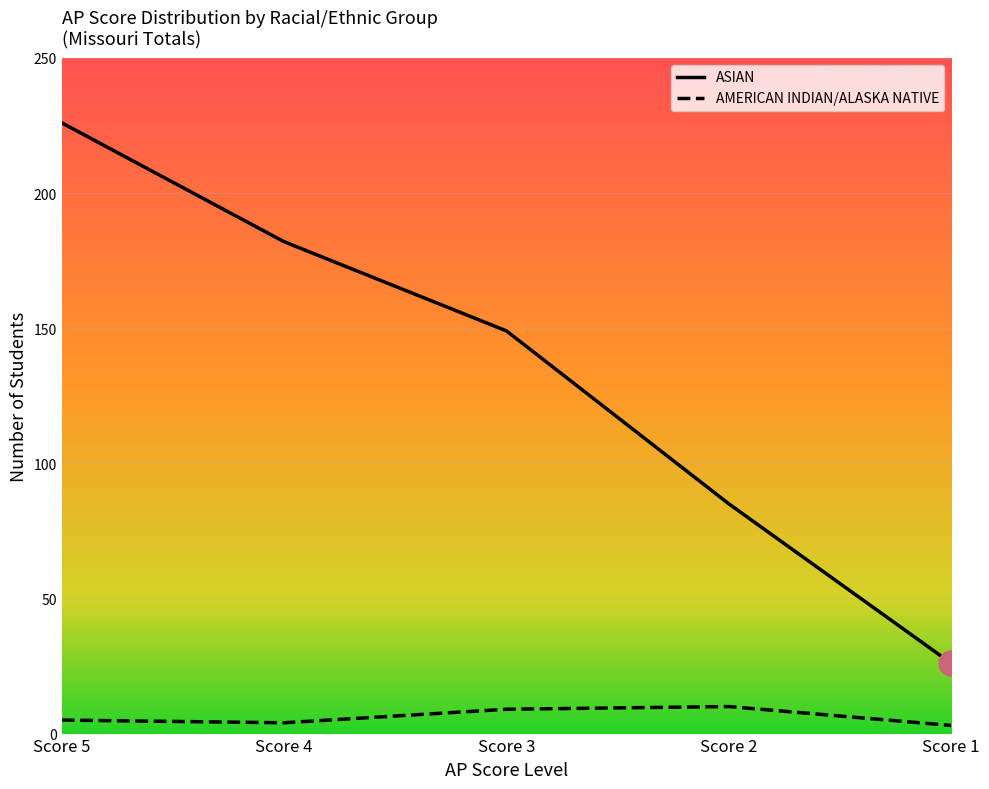

True or false: ASIAN and AMERICAN INDIAN/ALASKA NATIVE cross at least once.

False